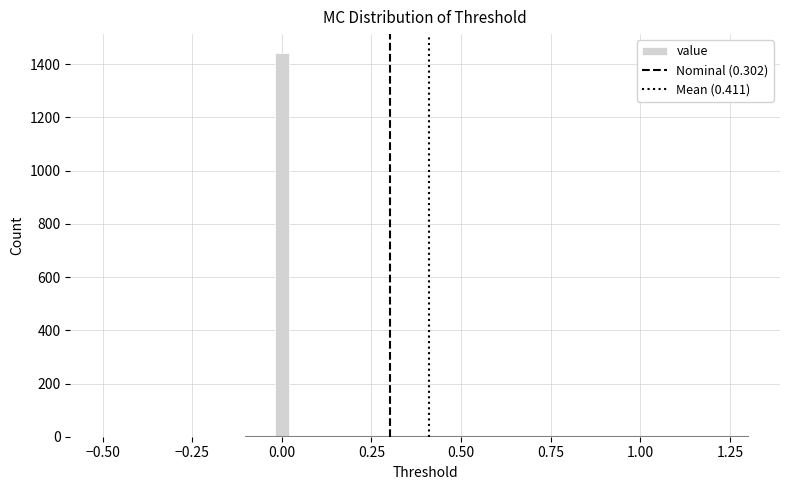

Around what value on the x-axis is the tallest bar? Give the approximate position of its centre, as read against the axis.

0.00